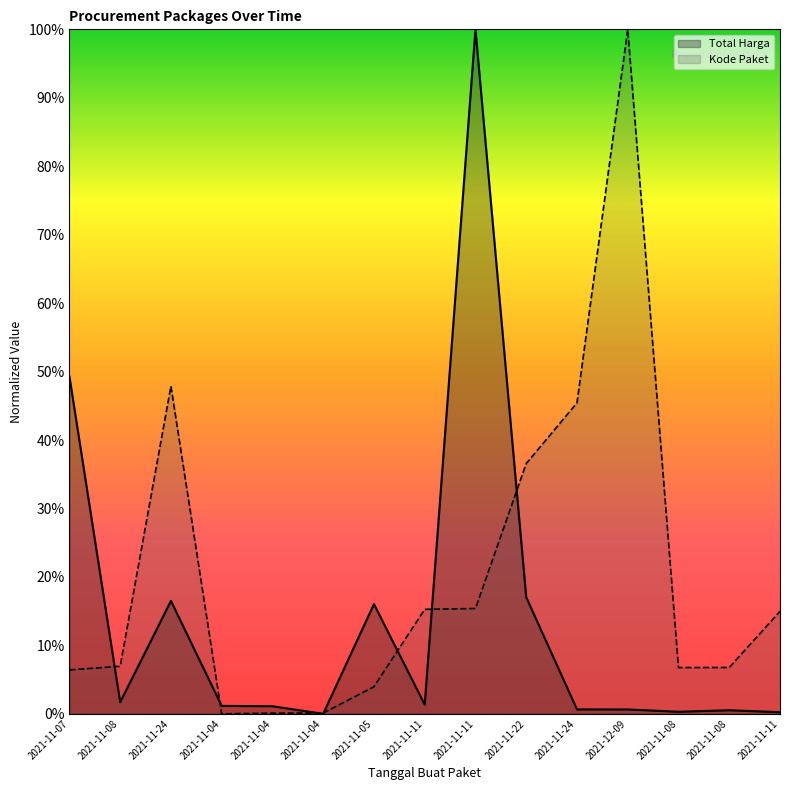

True or false: Total Harga has a value of 0.0 at 2021-11-08.

False